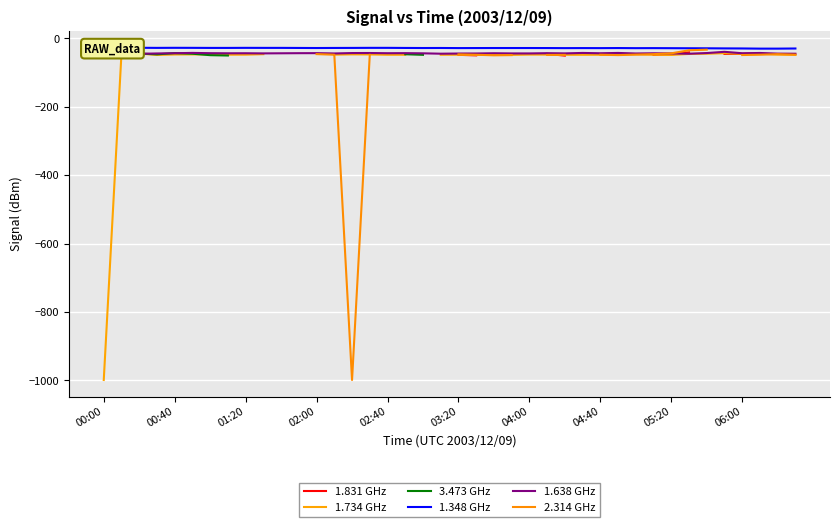

Where is the first local maximum for 2.314 GHz?

38